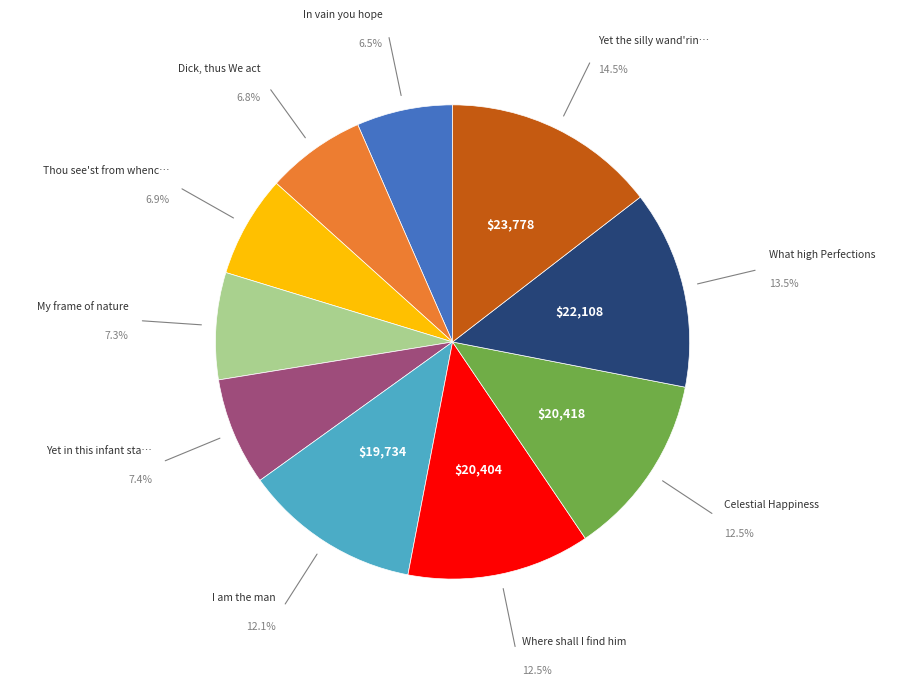

Is there a majority slice in this chart?

No